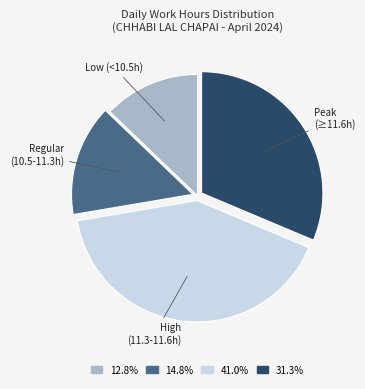

Does any single category account for the majority?

No